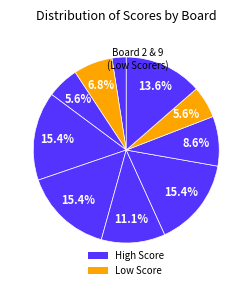

Count the number of slices in the pie.

10